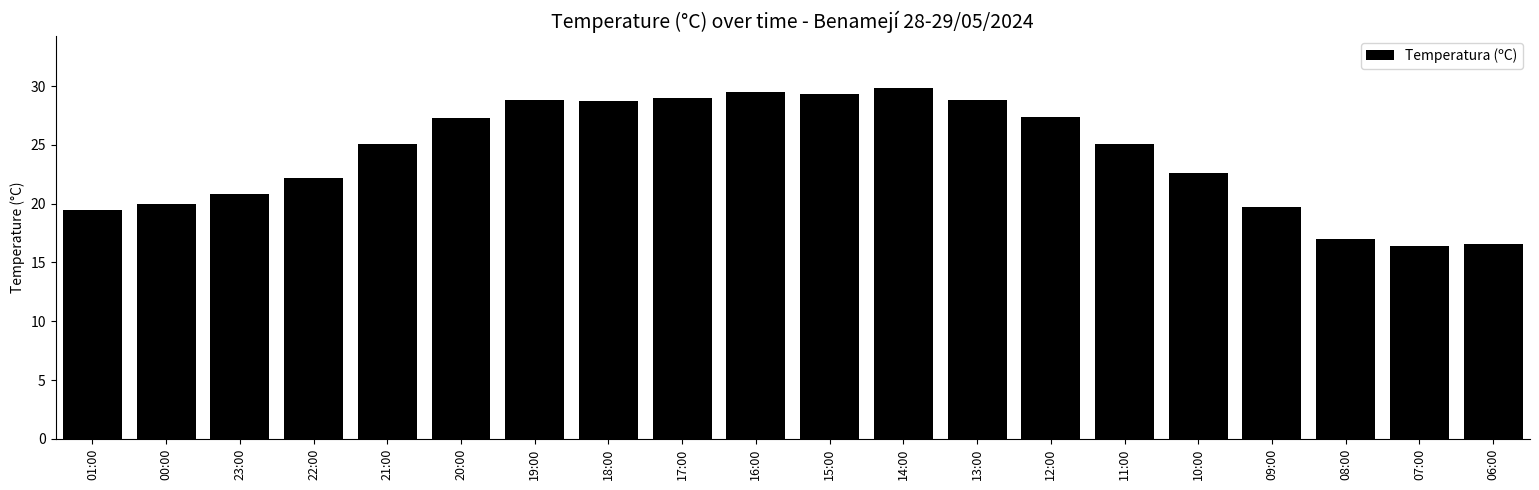

What is the change in value from 23:00 to 18:00?

+7.9